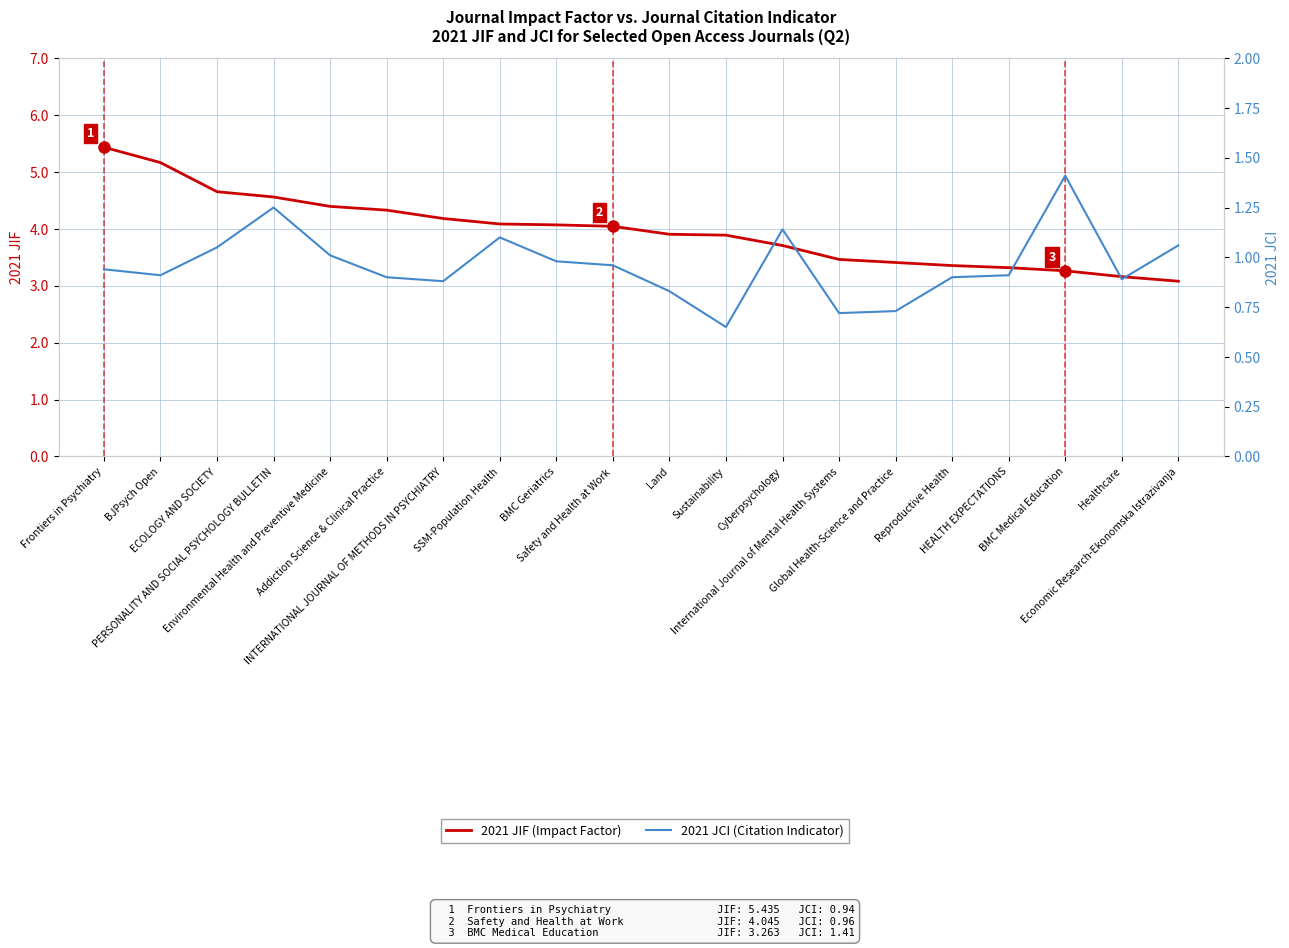

What is the sum of all 2021 JCI values?

19.2